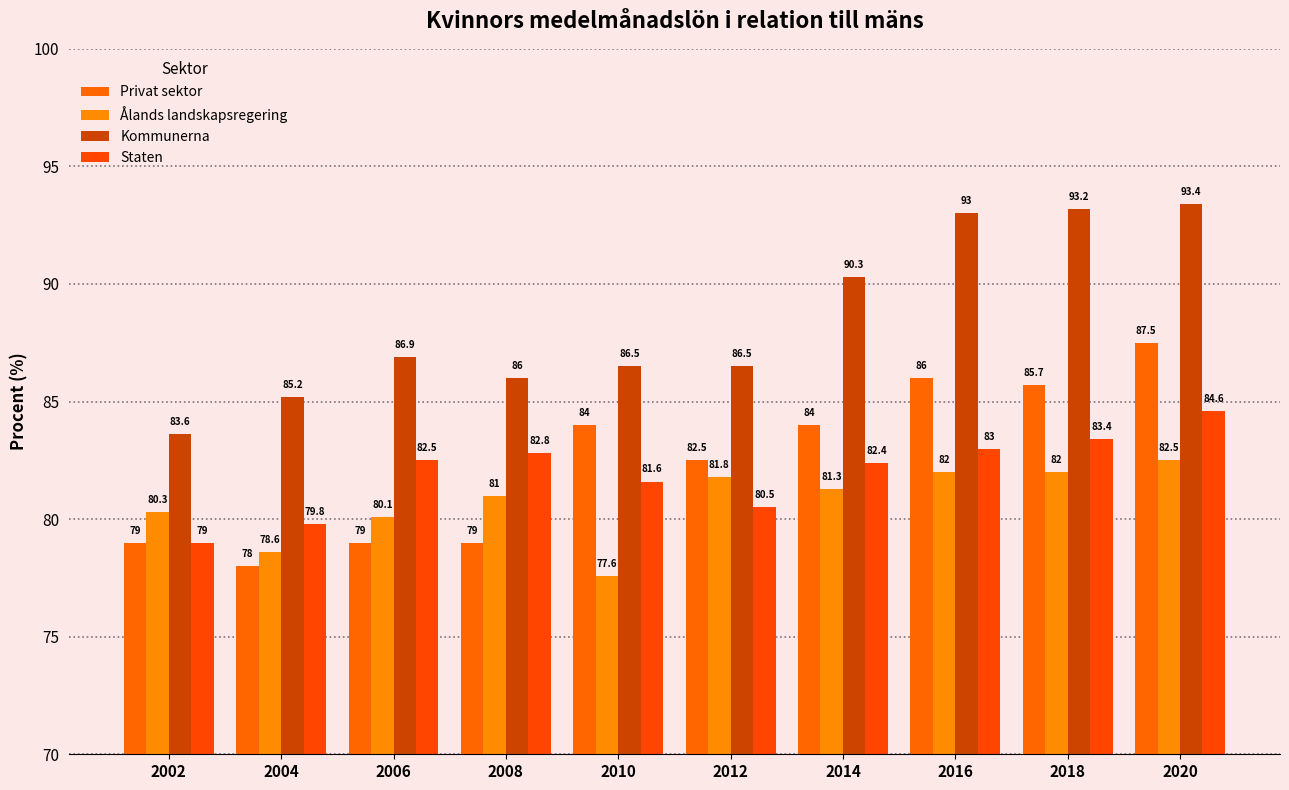

Between 2012 and 2016, which series saw the biggest shift?

Kommunerna